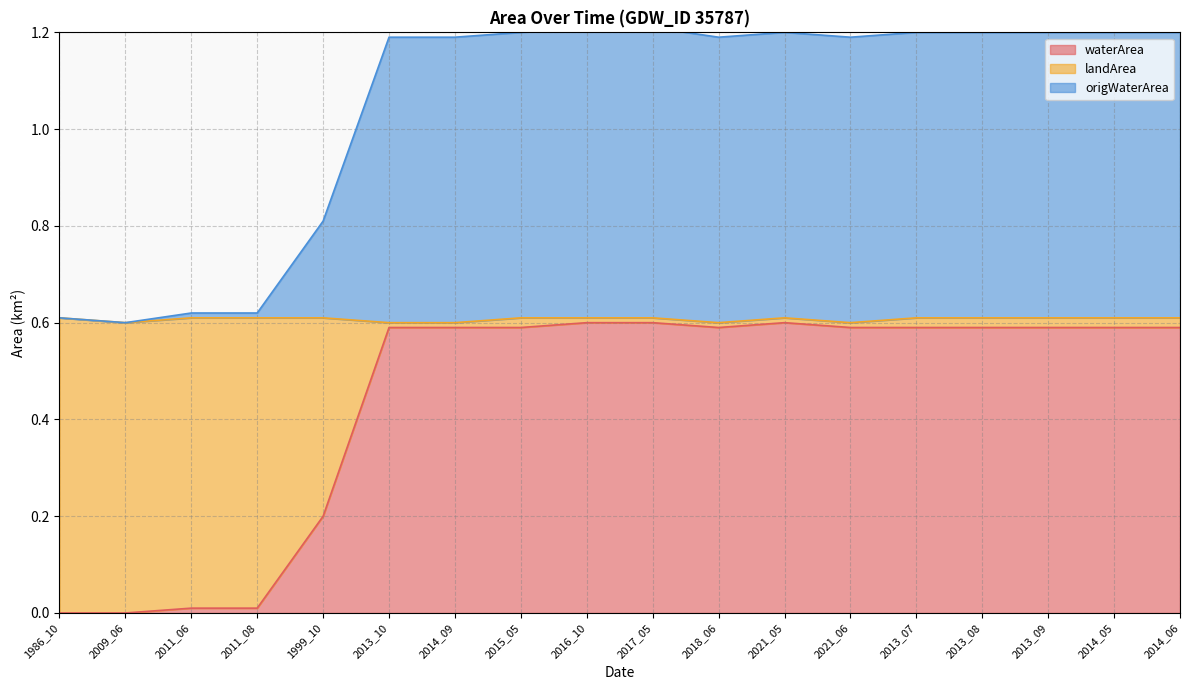

Which series changed the most between 2015_05 and 2013_07?

waterArea